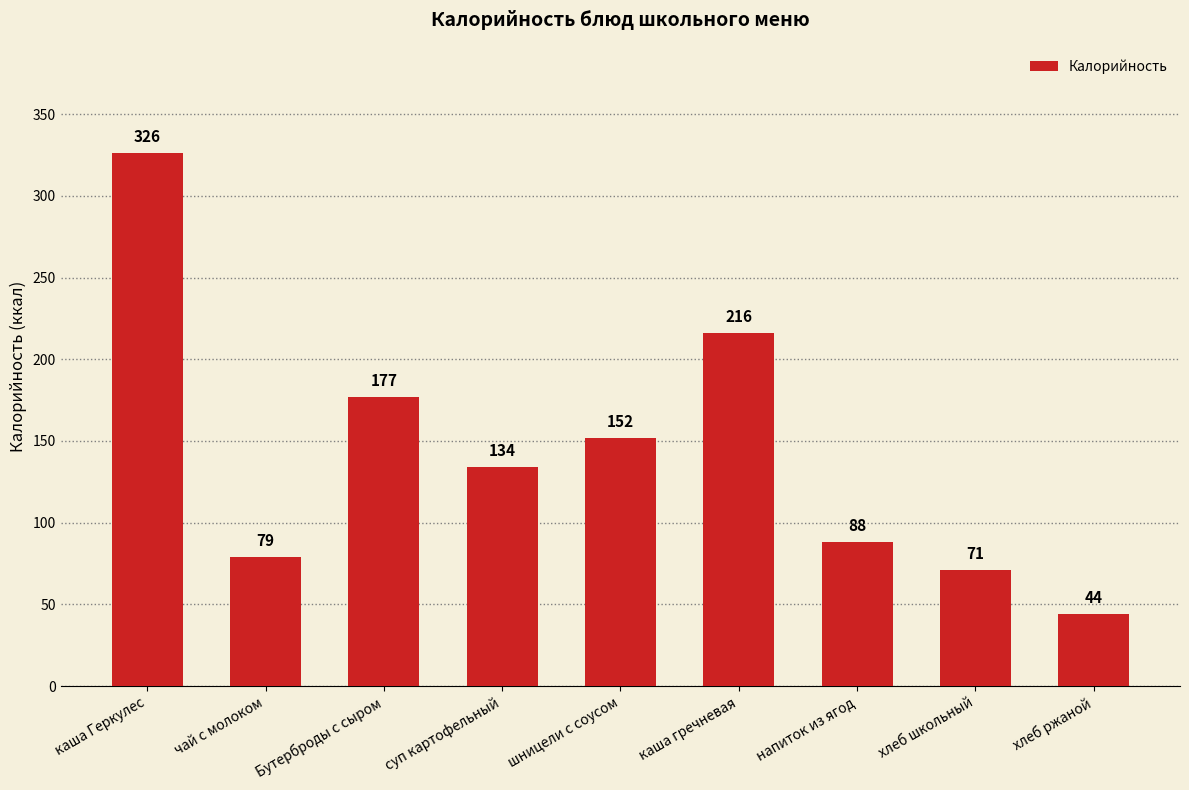

What value does the data have at хлеб школьный?

71